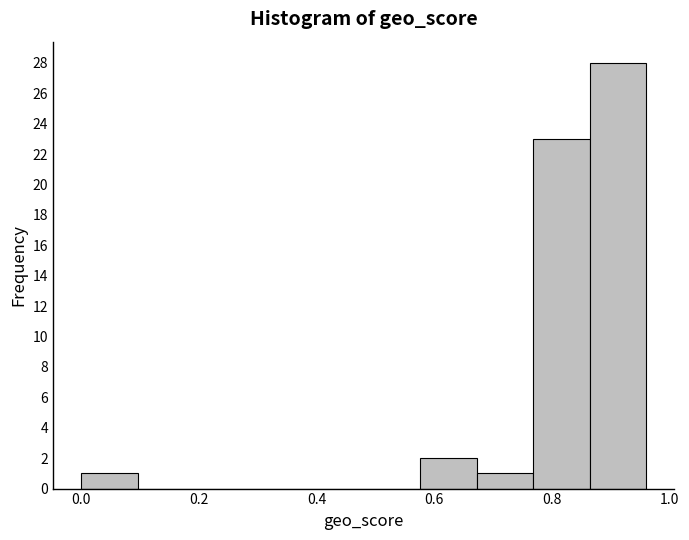

Which range on the x-axis has the tallest bar?

0.864 to 0.960